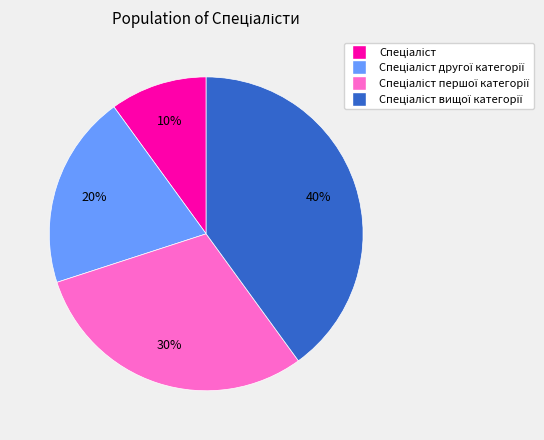

To the nearest percent, what is the difference between the largest and smallest slice percentages?

30%